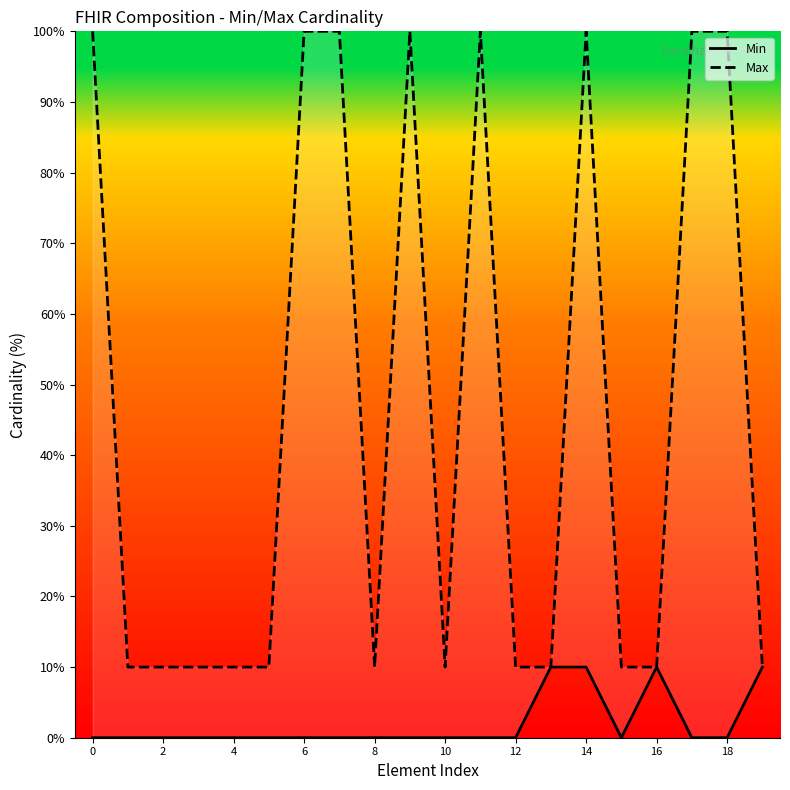

True or false: Min and Max cross at least once.

False